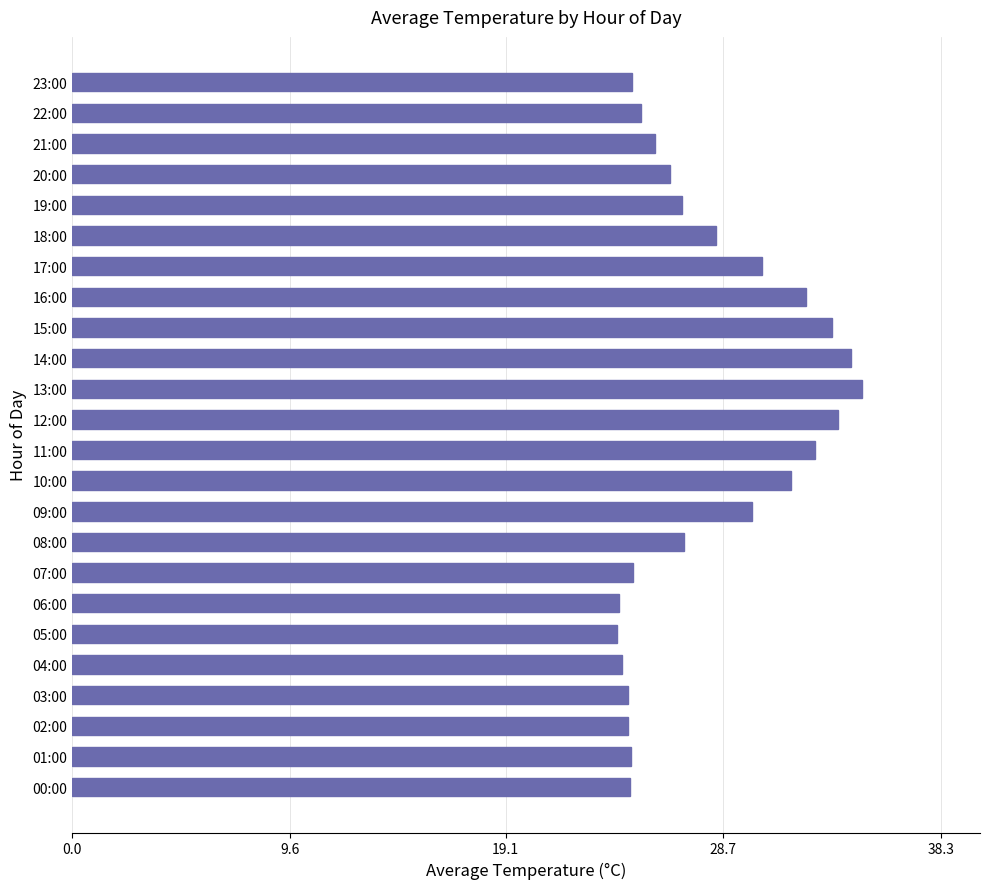

Is it true that the value at 18:00 is 28.4?

True